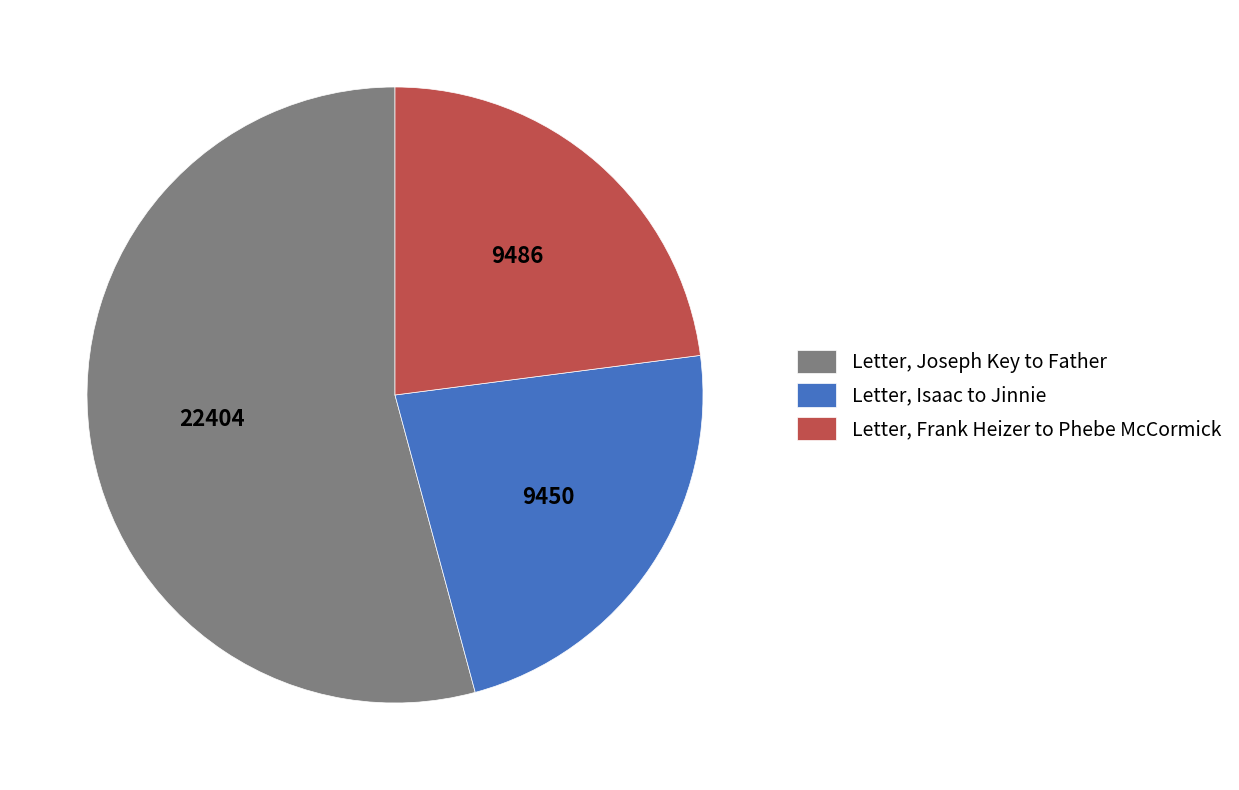

How many segments does this pie chart have?

3